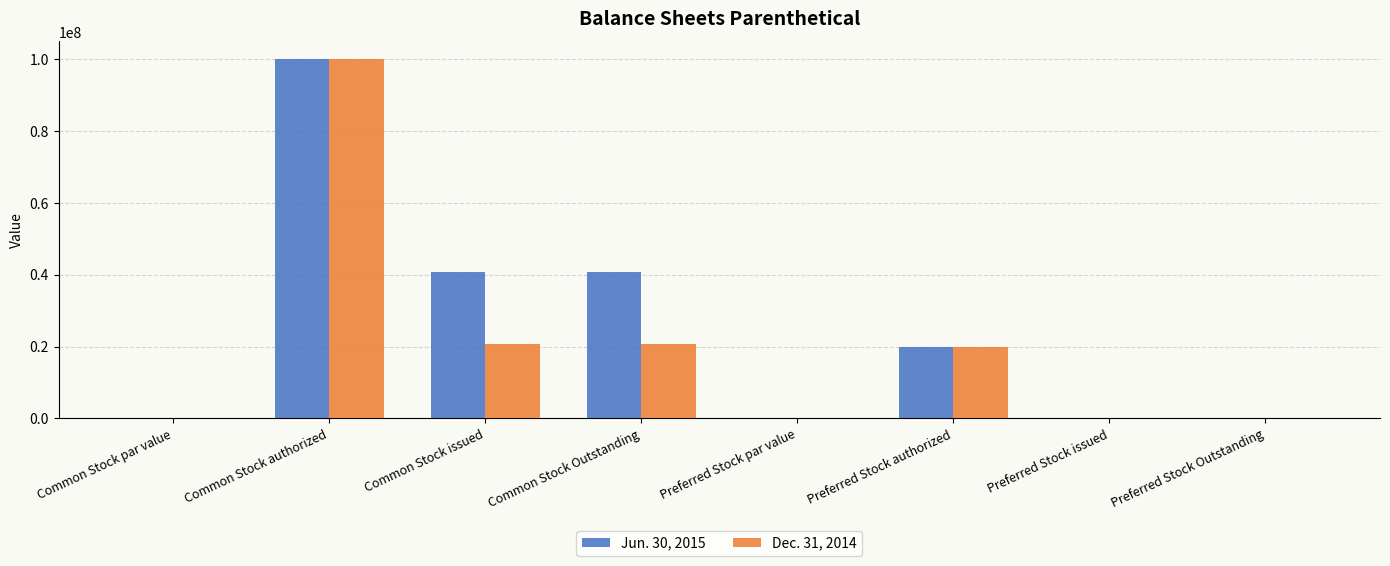

Is it true that Jun. 30, 2015 equals 40707000.0 at Common Stock issued?

True